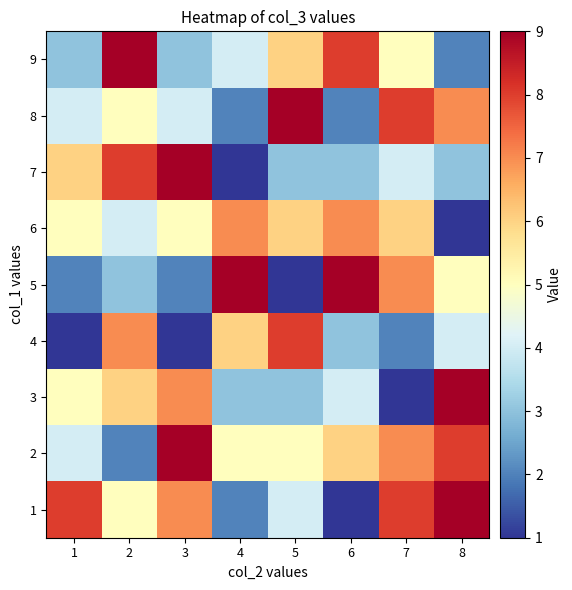

What is the spread (max minus min) of values at 7?

7